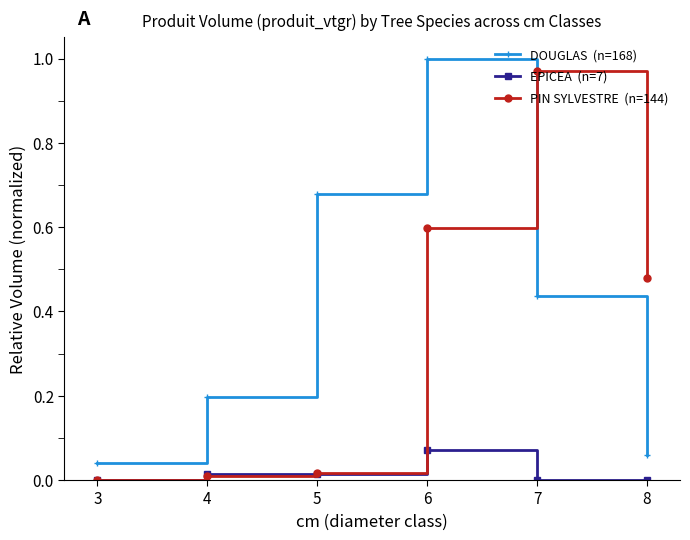

At which category is the sum across all series the highest?

6